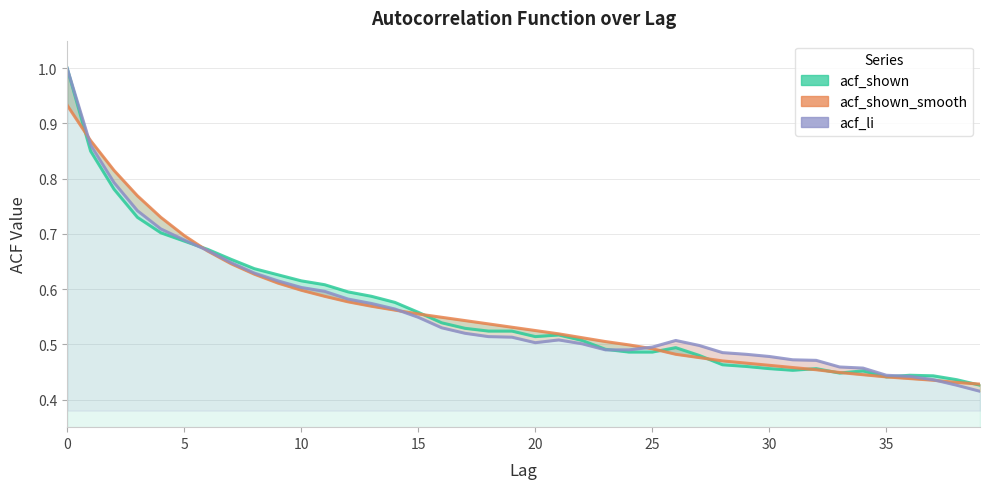

The value of acf_shown at 25 is 0.5. True or false?

True